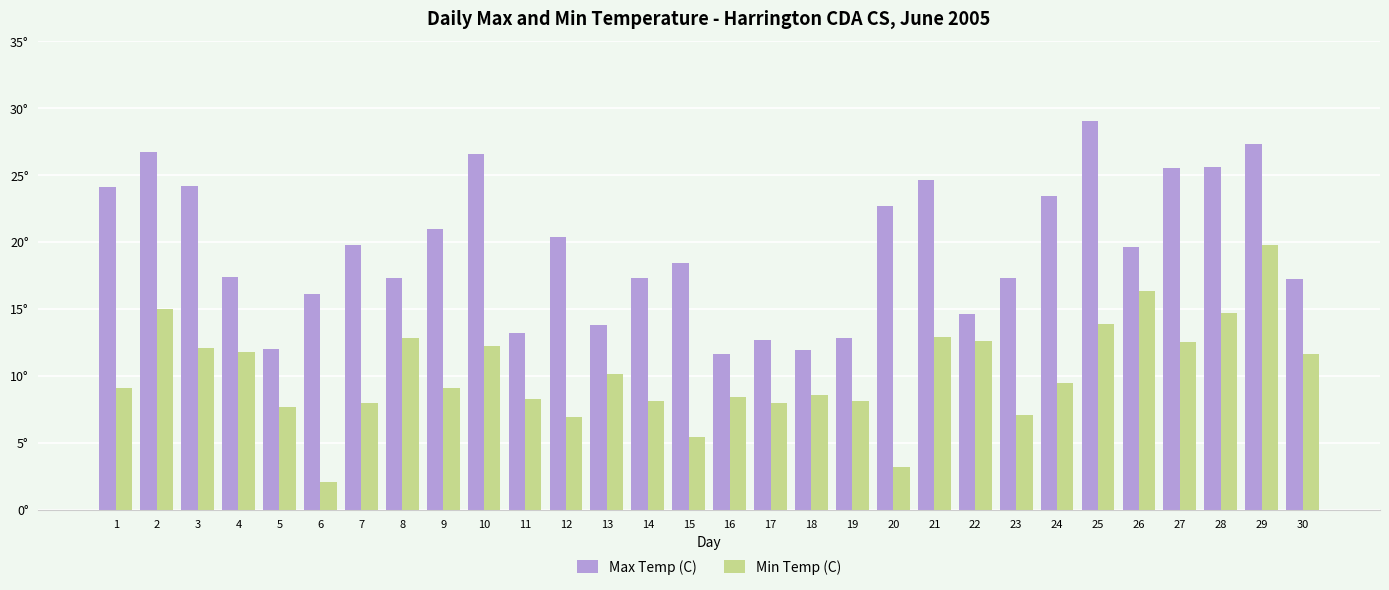

What is the difference between the highest and lowest values at 2?

11.7